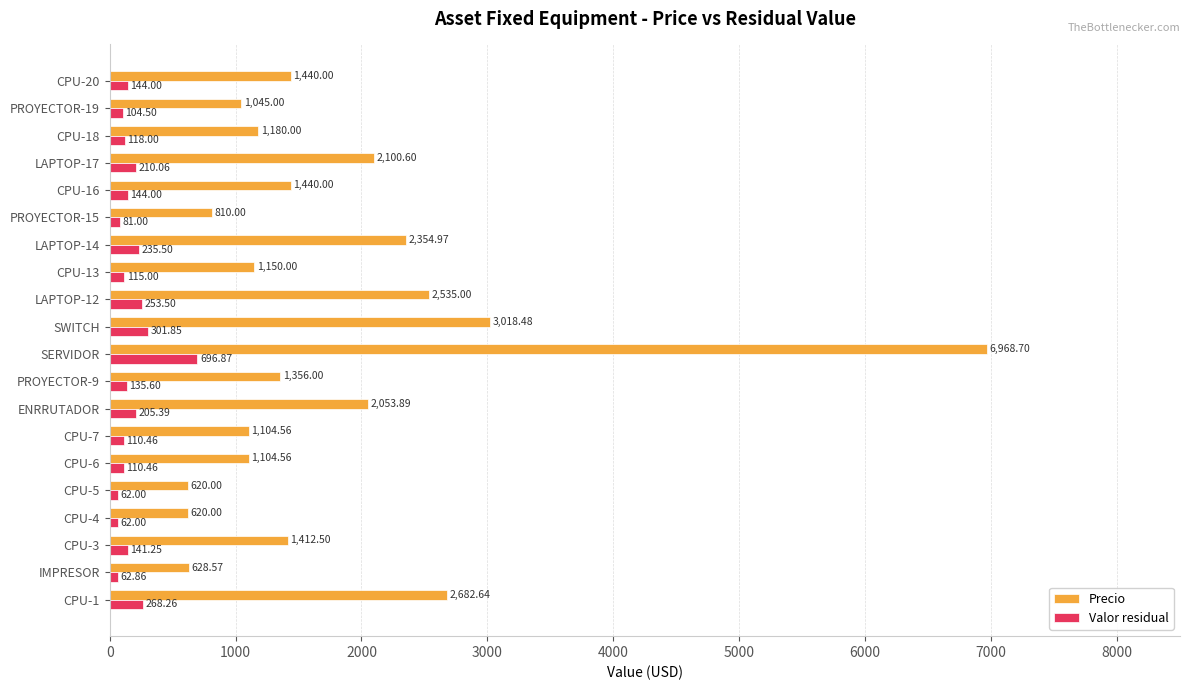

Rank the series by their maximum value, from highest to lowest.

Precio, Valor residual